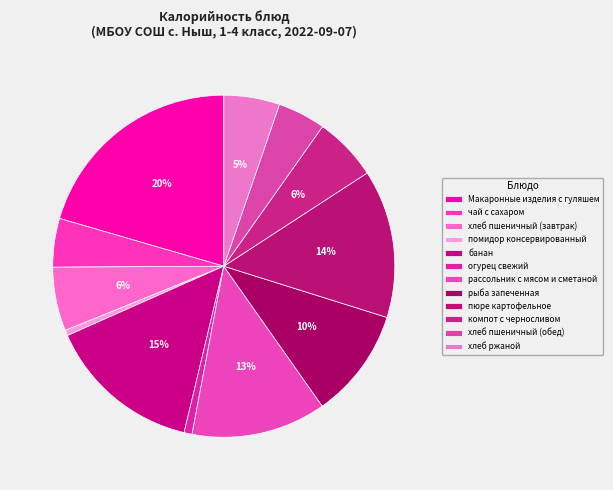

What percentage is the хлеб ржаной slice, to the nearest percent?

5%